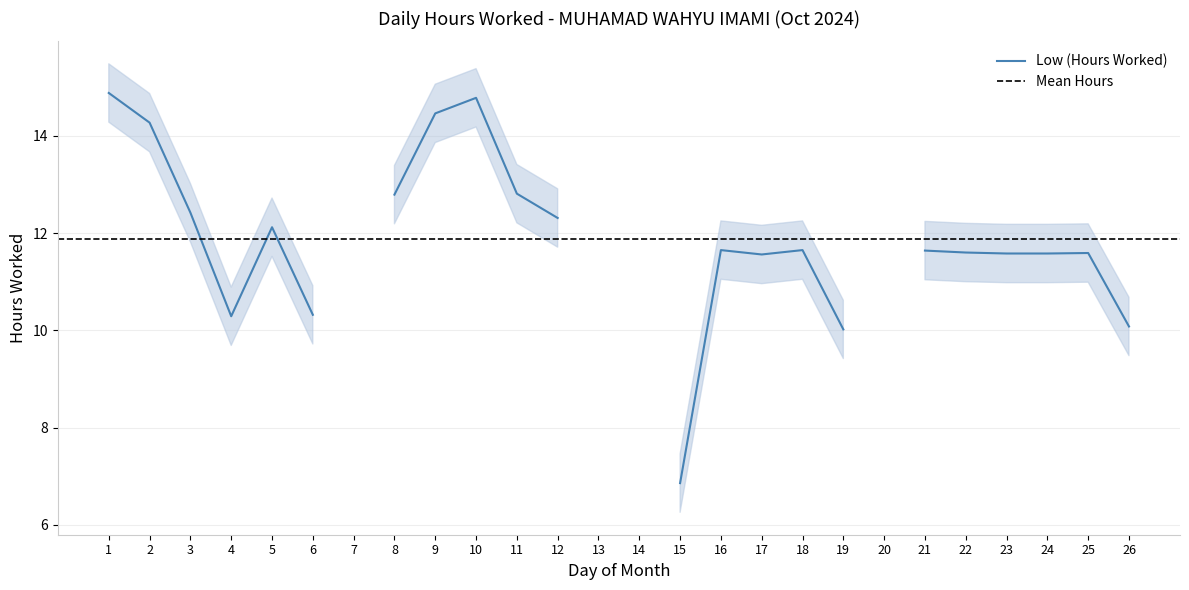

The value at 19 is 10.0. True or false?

True